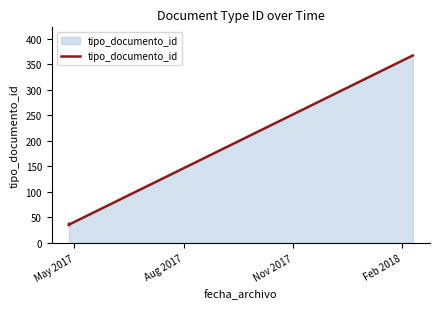

What is the minimum value shown in the chart?

35